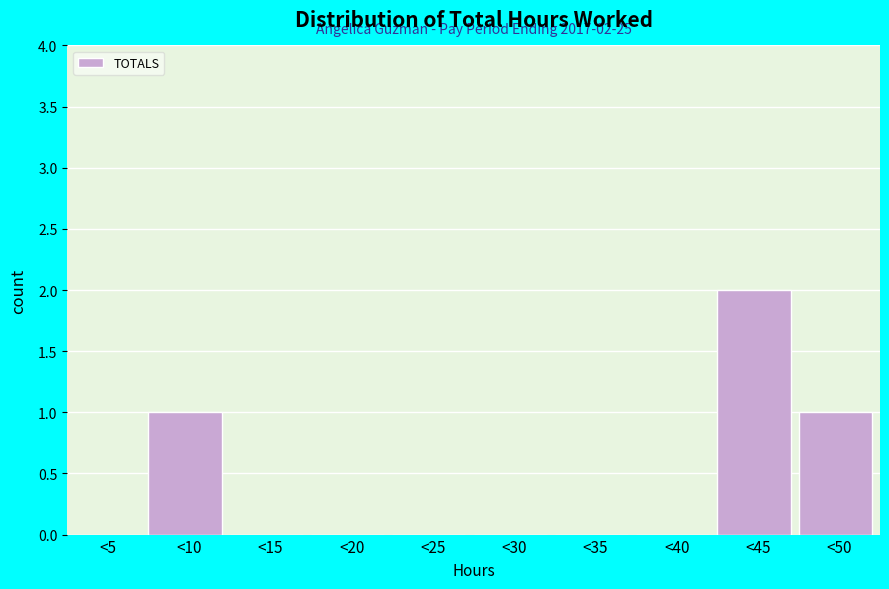

Reading left to right, what are all the values shown in this chart?

<5=0	<10=1	<15=0	<20=0	<25=0	<30=0	<35=0	<40=0	<45=2	<50=1